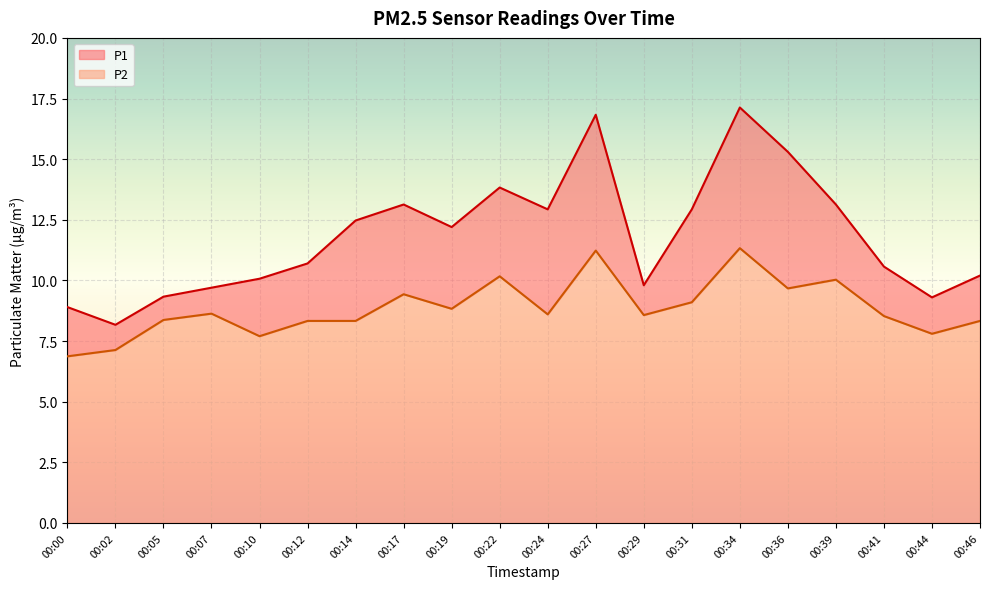

What is the minimum value for P2?

6.9